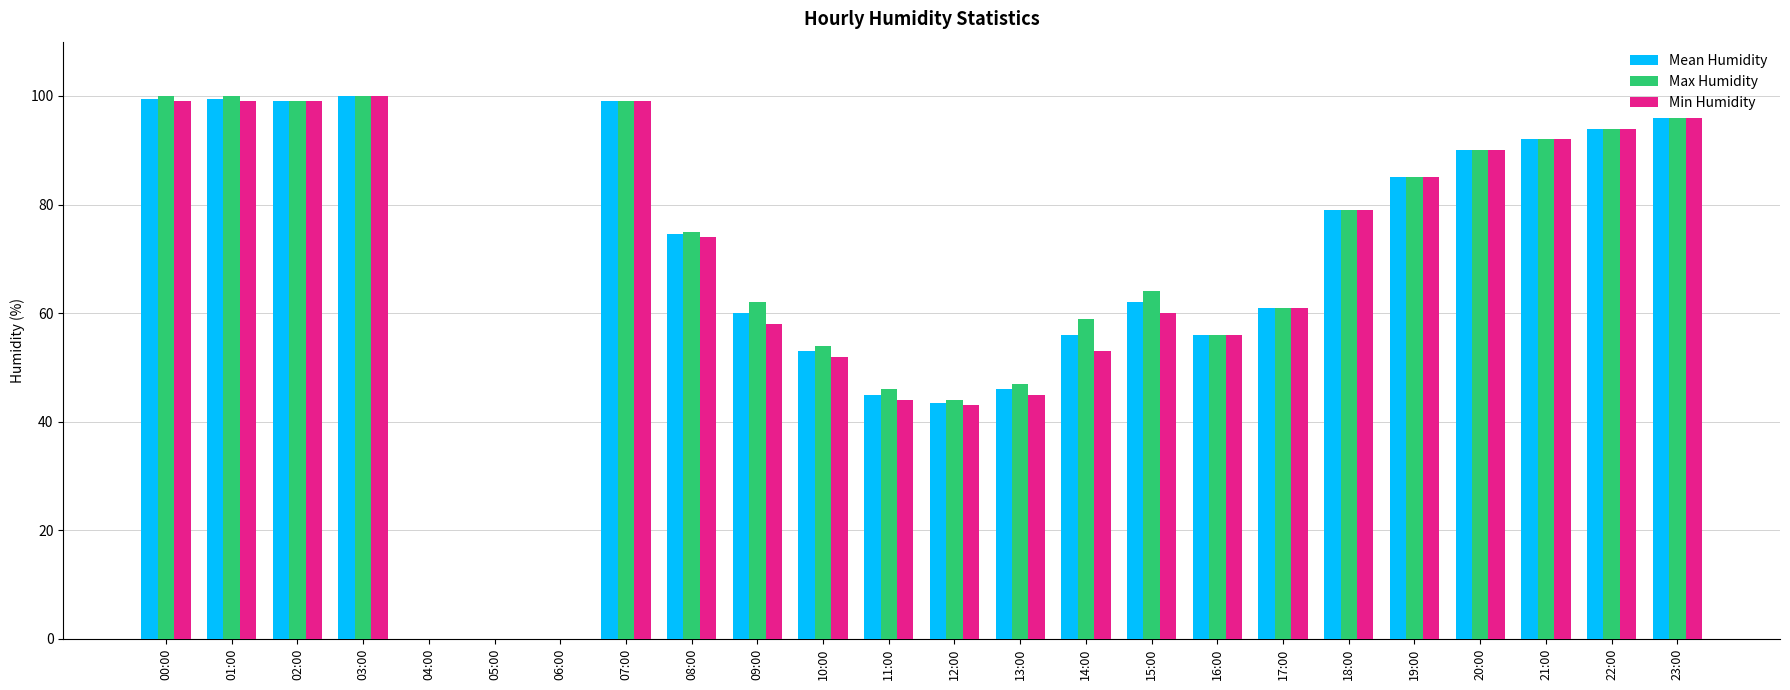

What is the sum of the Min Humidity values at 10:00 and 02:00?

151.0